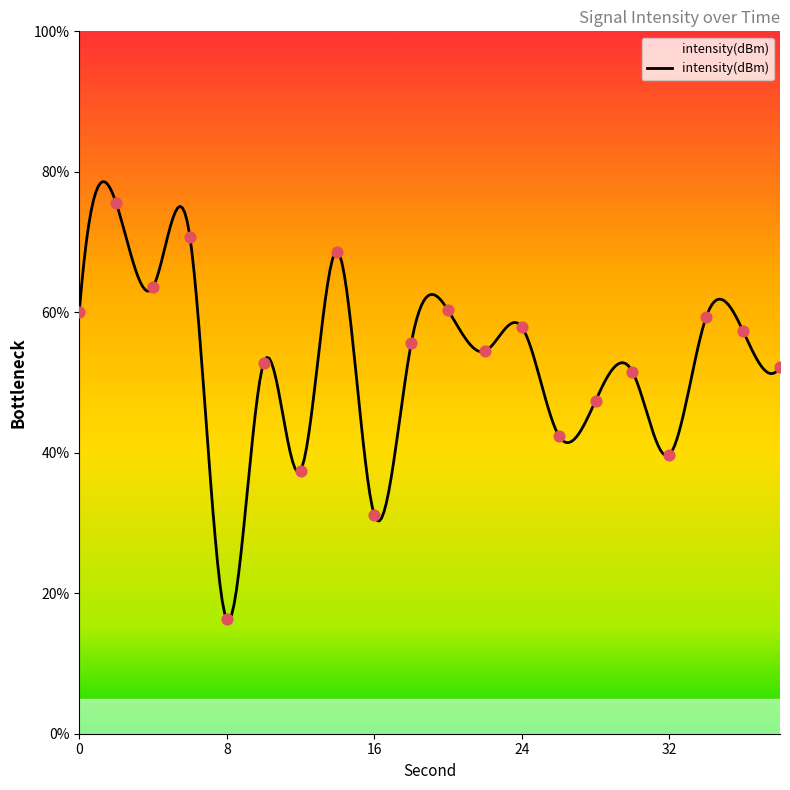

Approximately how many times larger is the value at 22 compared to 36?

1.0